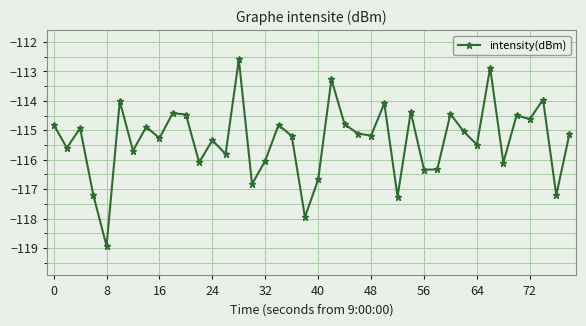

What is the difference between the maximum and minimum values?

6.3